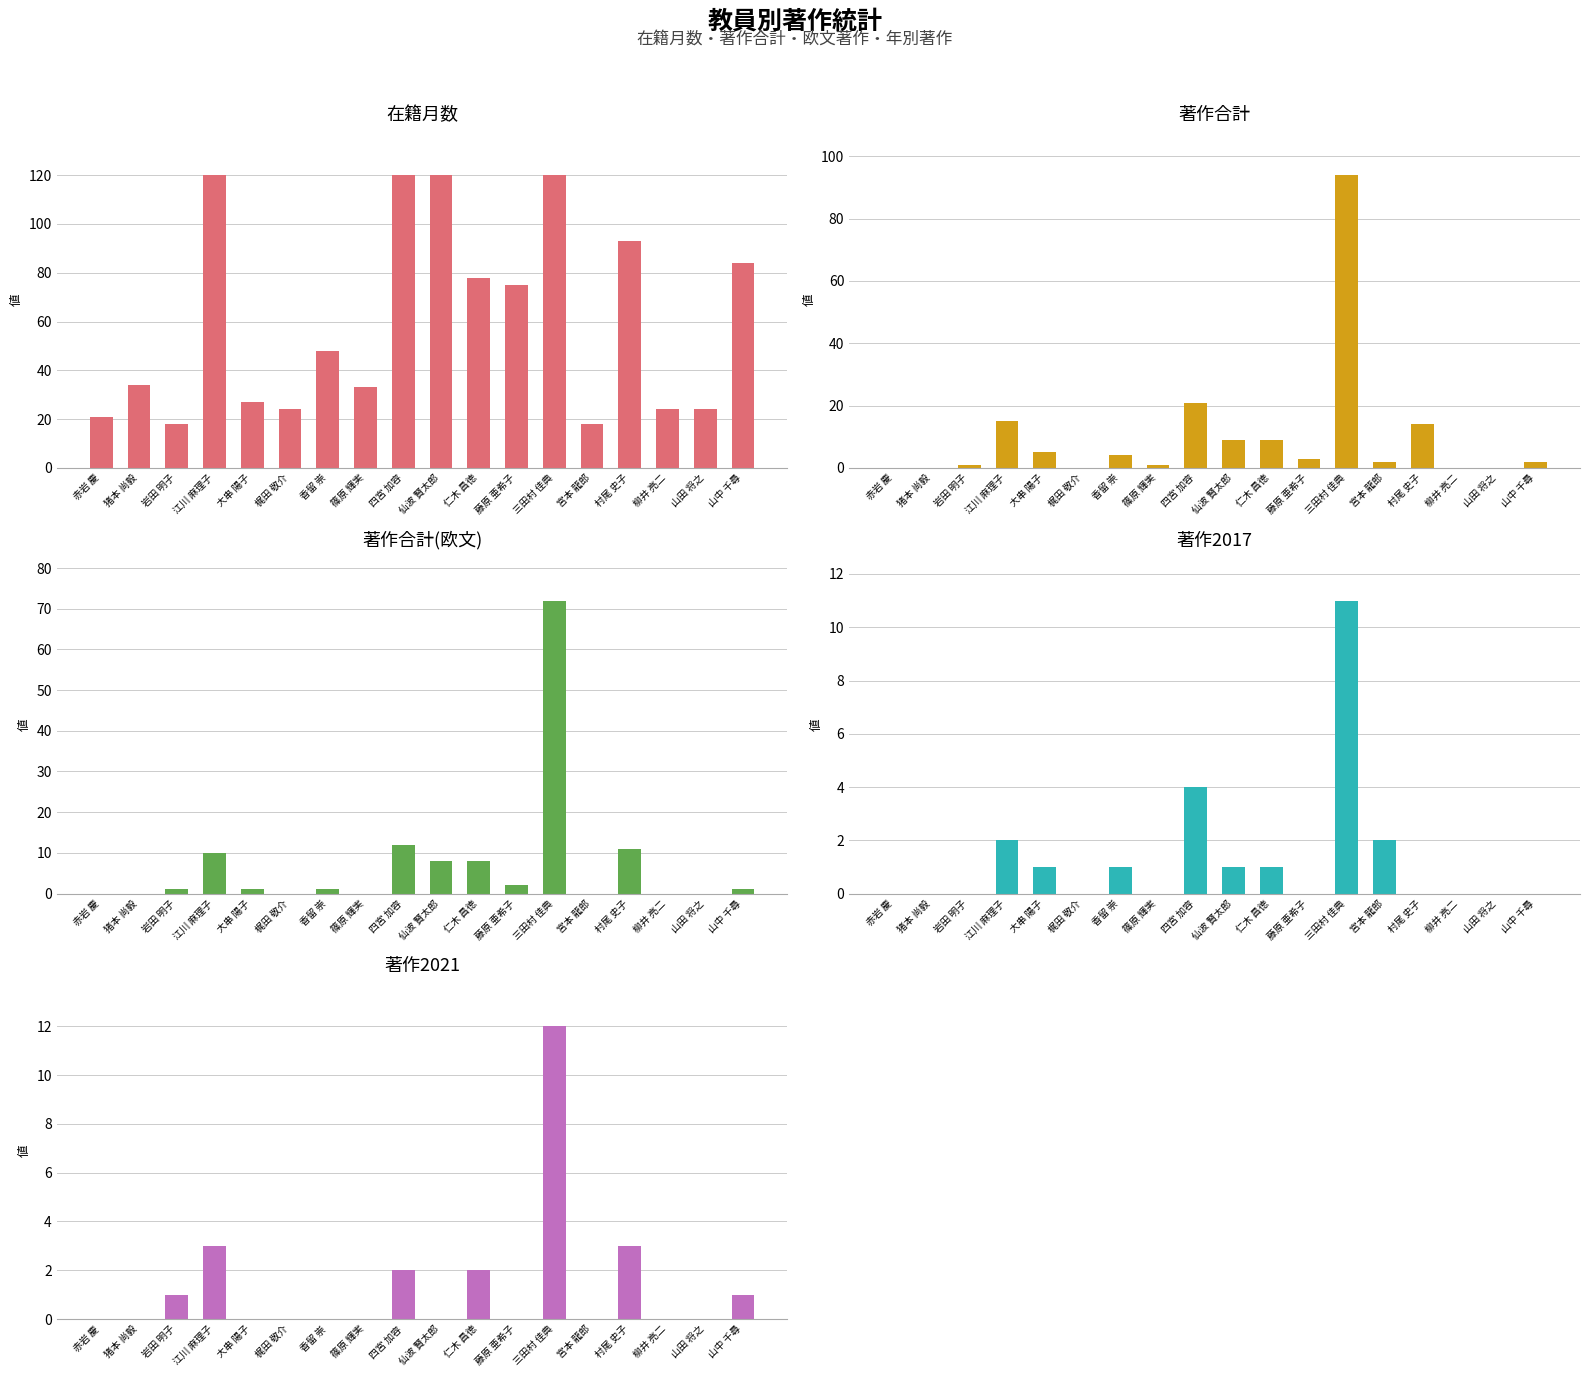

How many values in the 著作2017 series exceed 0?

8